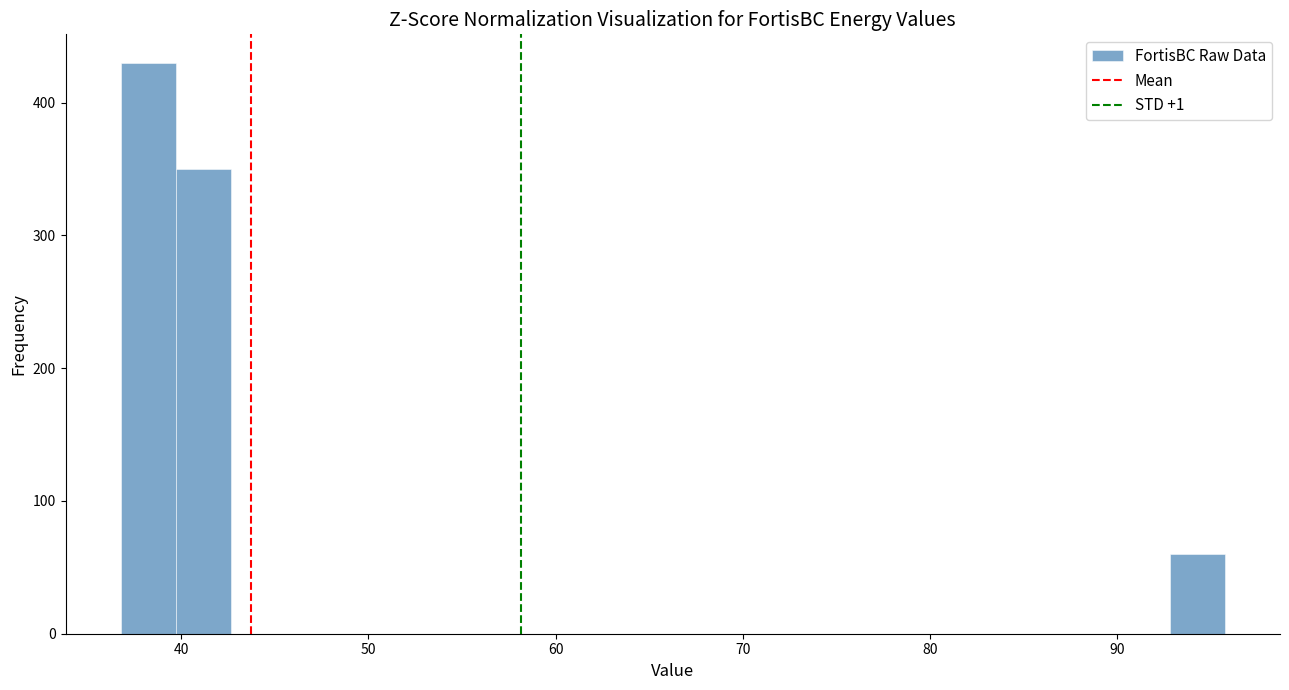

Read against the x-axis, roughly where is the centre of the tallest bar?

38